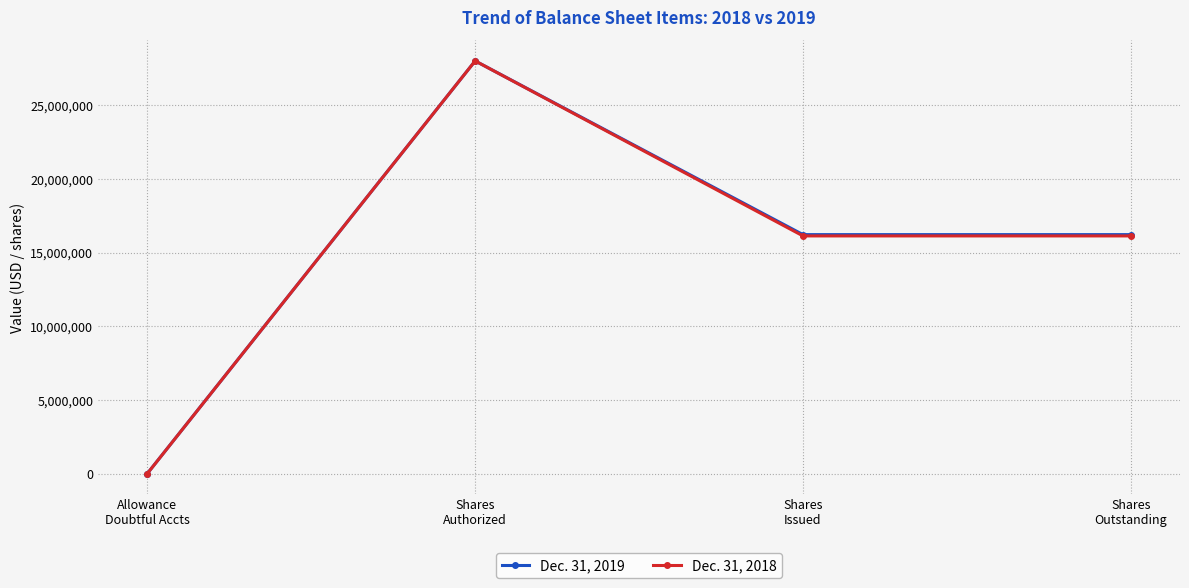

Reading right to left, extract all data points from this chart.

Dec. 31, 2019: Shares
Outstanding=16214228	Shares
Issued=16214228	Shares
Authorized=28000000	Allowance
Doubtful Accts=6667
Dec. 31, 2018: Shares
Outstanding=16126237	Shares
Issued=16126237	Shares
Authorized=28000000	Allowance
Doubtful Accts=4747